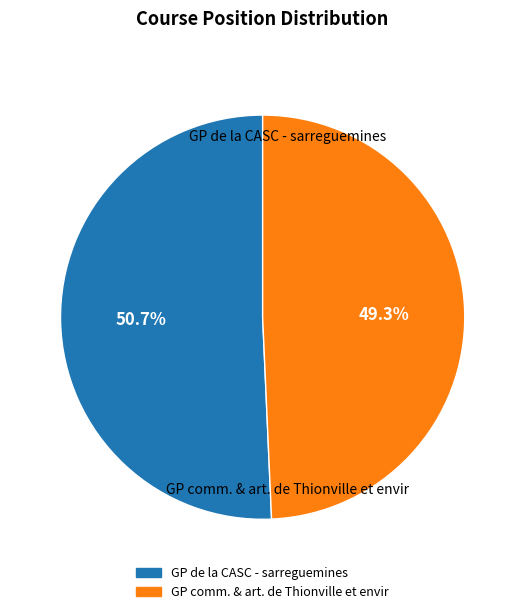

Which has a higher value, GP comm. & art. de Thionville et envir or GP de la CASC - sarreguemines?

GP de la CASC - sarreguemines